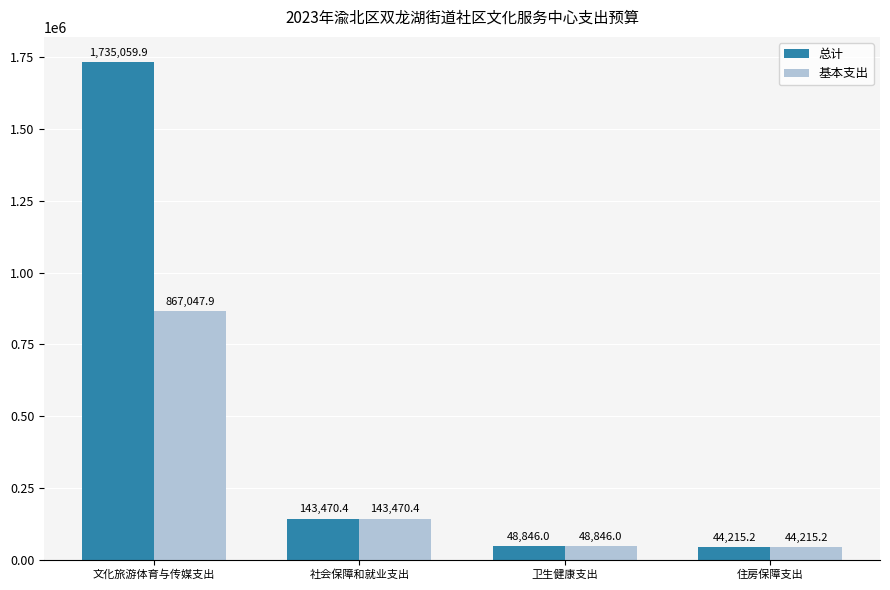

The 总计 series shows 3028977.4 at 文化旅游体育与传媒支出. True or false?

False